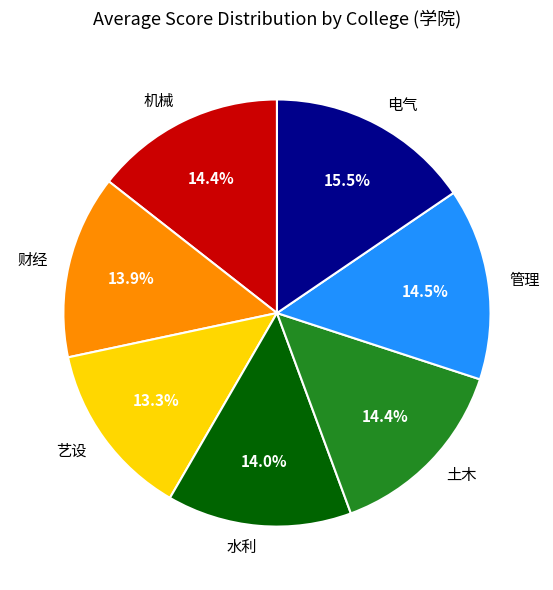

True or false: 机械 accounts for 1% of the total.

False